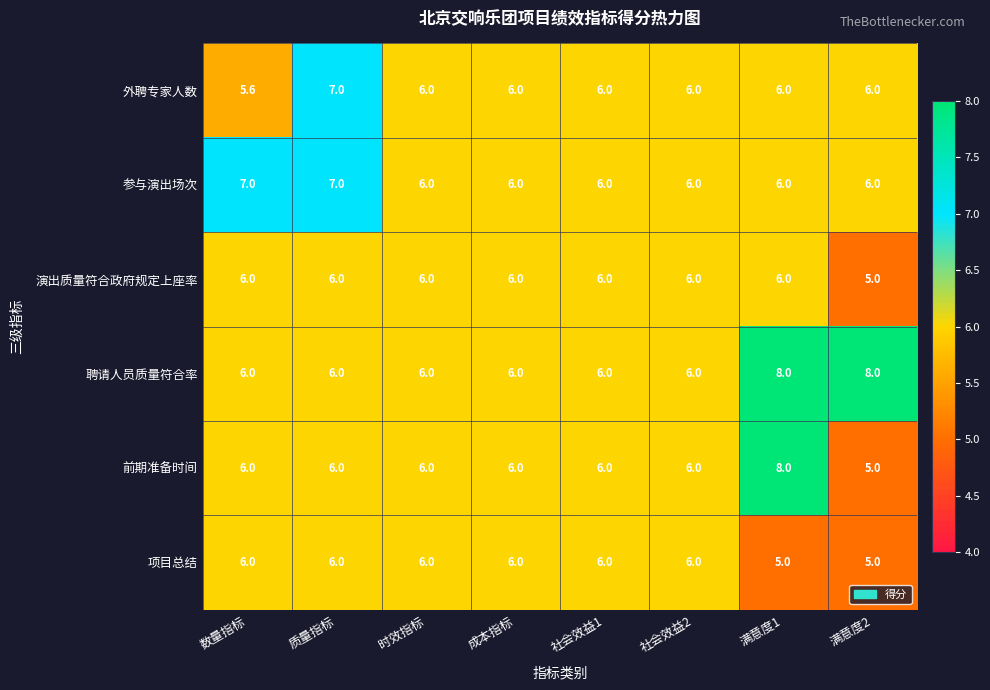

How many 项目总结 values are between 6 and 7?

6